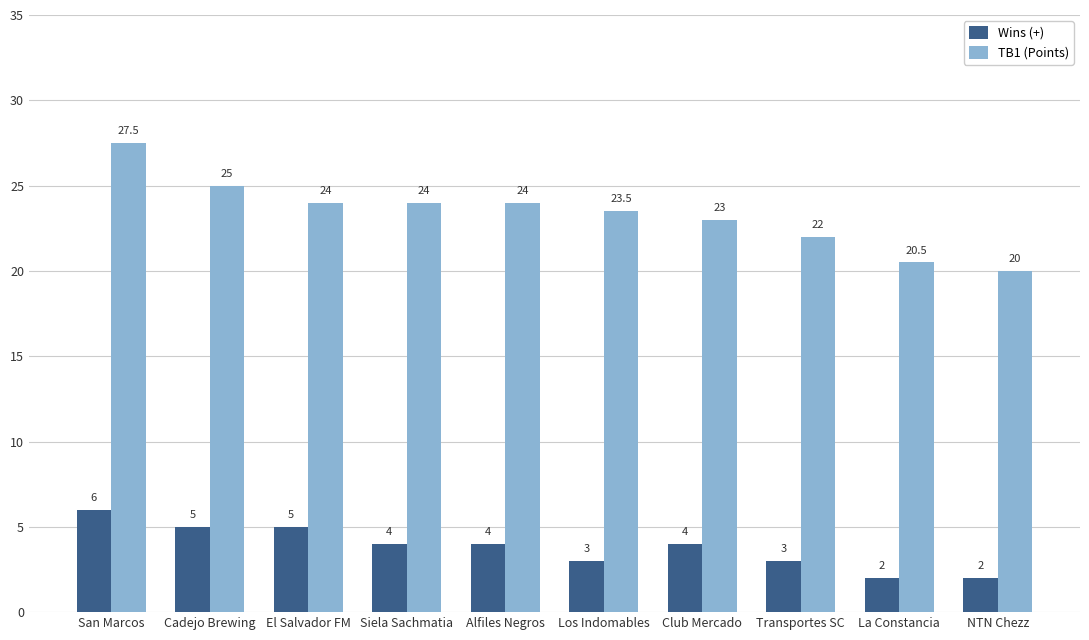

Is it true that Wins (+) equals 6.0 at San Marcos?

True